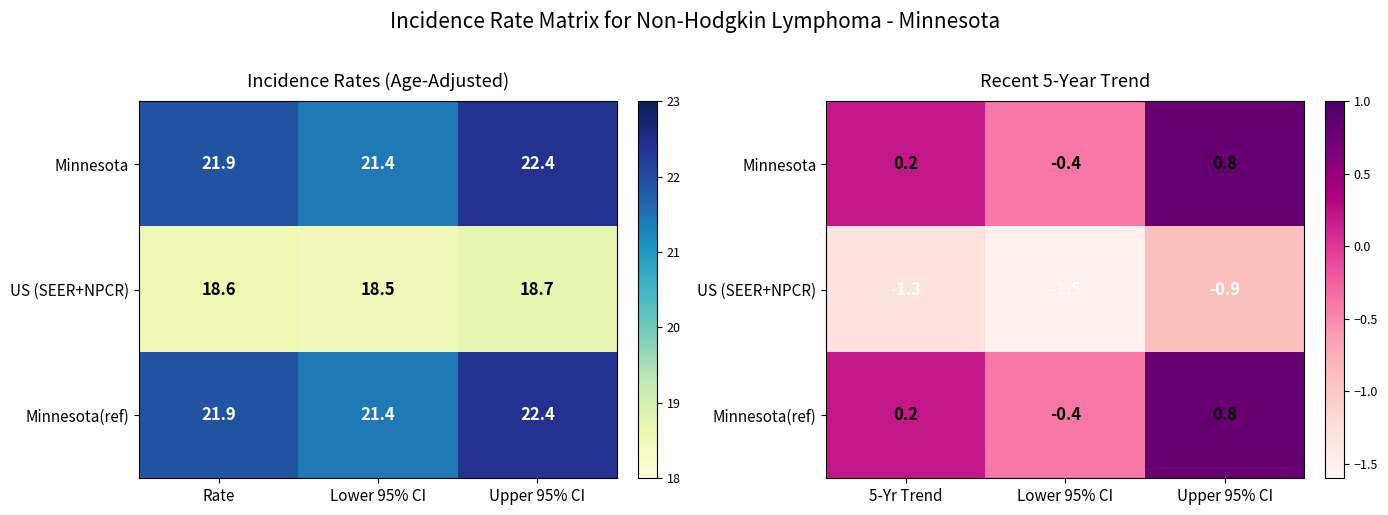

Is it true that Minnesota equals 0.4 at 5-Yr Trend?

False